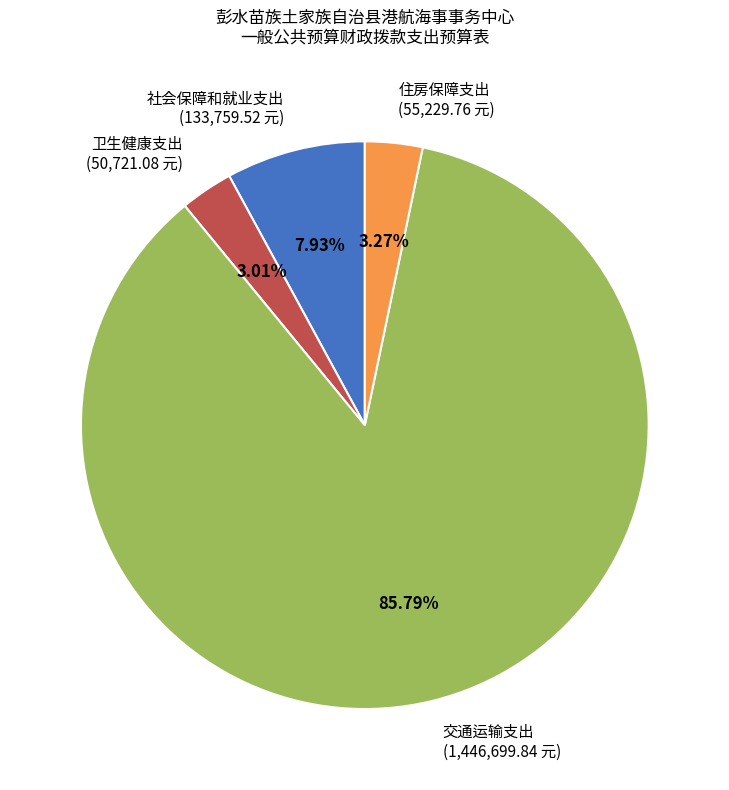

To the nearest percent, what is the difference between the largest and smallest slice percentages?

83%